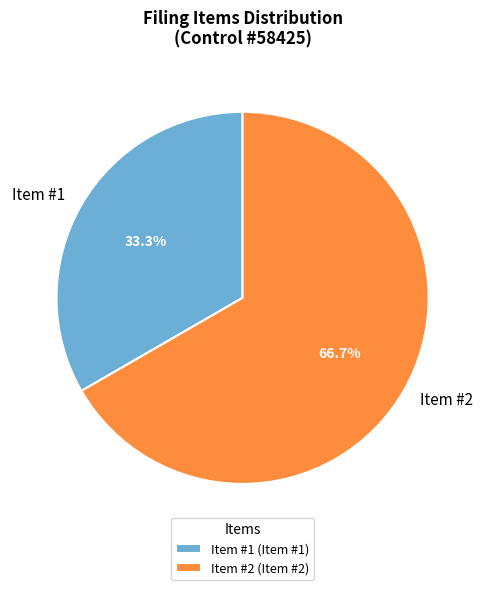

Which has a higher value, Item #1 or Item #2?

Item #2